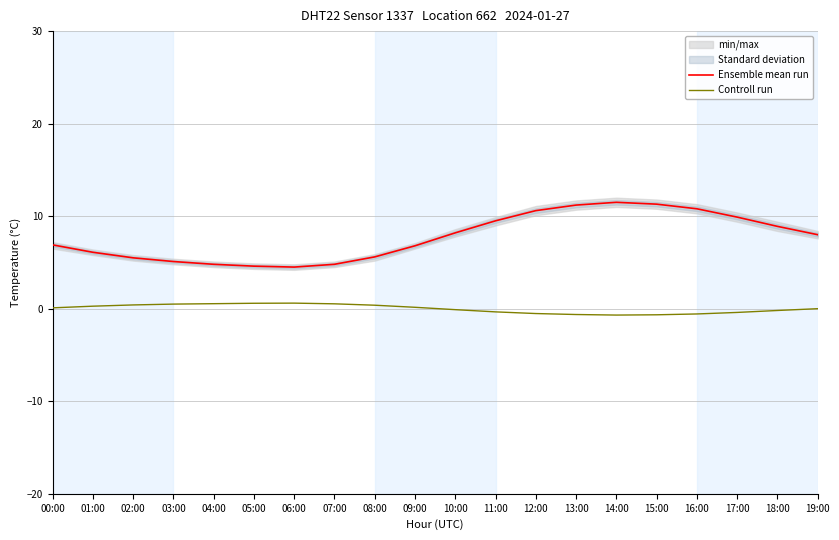

At which category does the chart reach its minimum across all series?

14:00